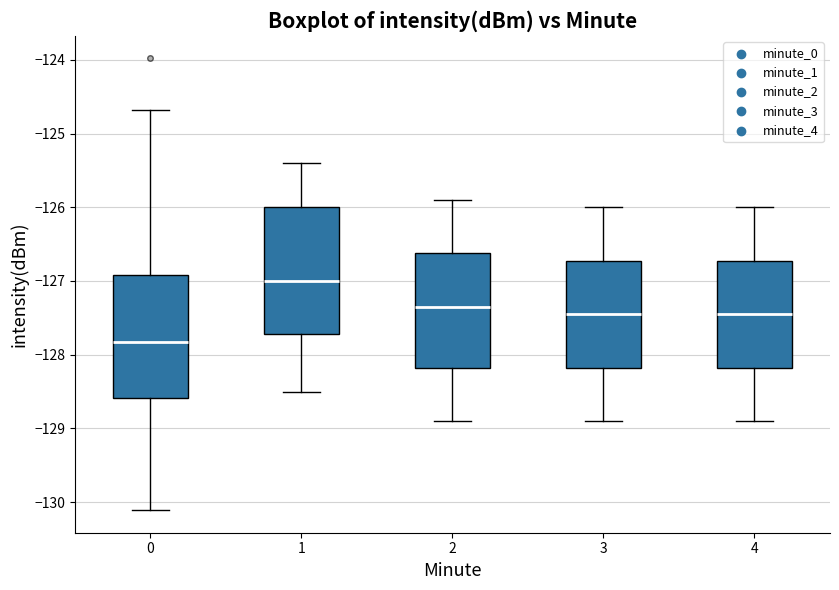

Reading left to right, read every box against the y-axis: the position of its median line, the range the box covers, and the ends of its whiskers. The values are not printed on the chart, so give them approximately, as read against the axis.

0: median -127.8, box -128.6 to -126.9, whiskers -130.1 to -124.7
1: median -127.0, box -127.7 to -126.0, whiskers -128.5 to -125.4
2: median -127.3, box -128.2 to -126.6, whiskers -128.9 to -125.9
3: median -127.4, box -128.2 to -126.7, whiskers -128.9 to -126.0
4: median -127.4, box -128.2 to -126.7, whiskers -128.9 to -126.0